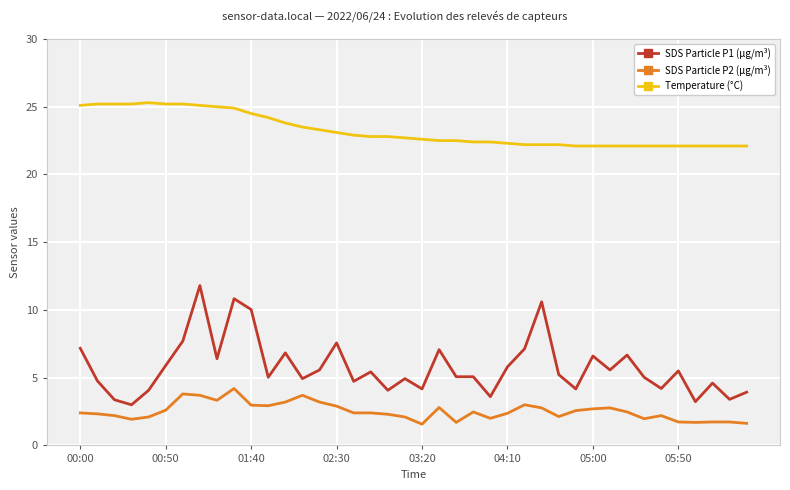

What is the maximum value shown in the chart?

25.3